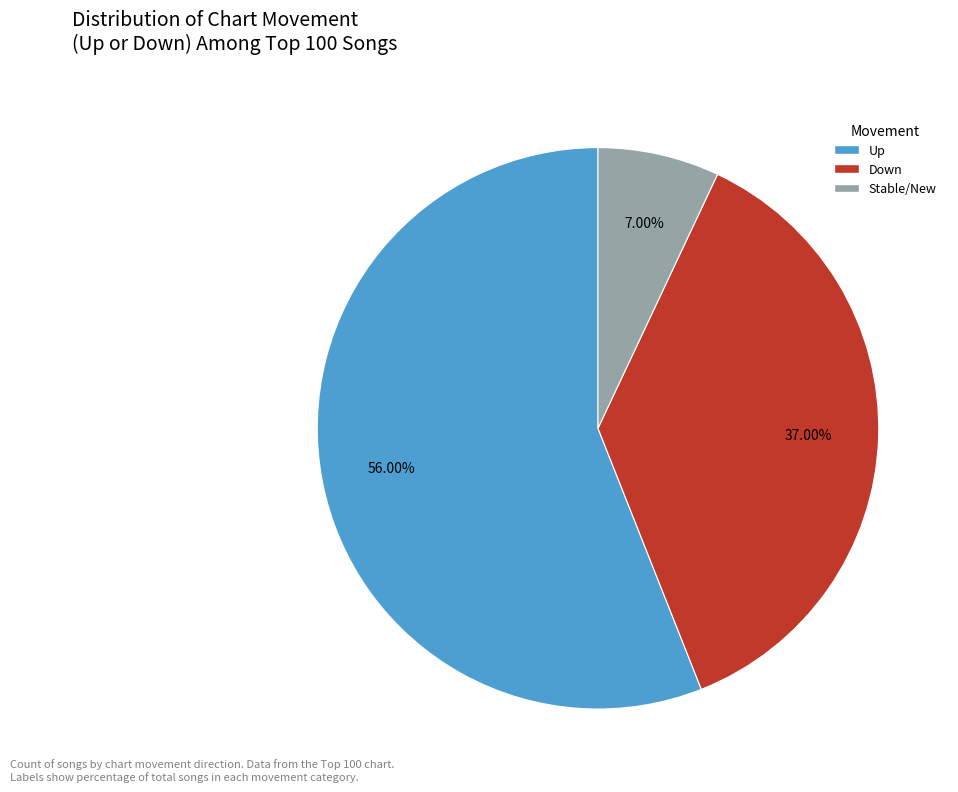

Is there any slice that represents more than half of the pie?

Yes